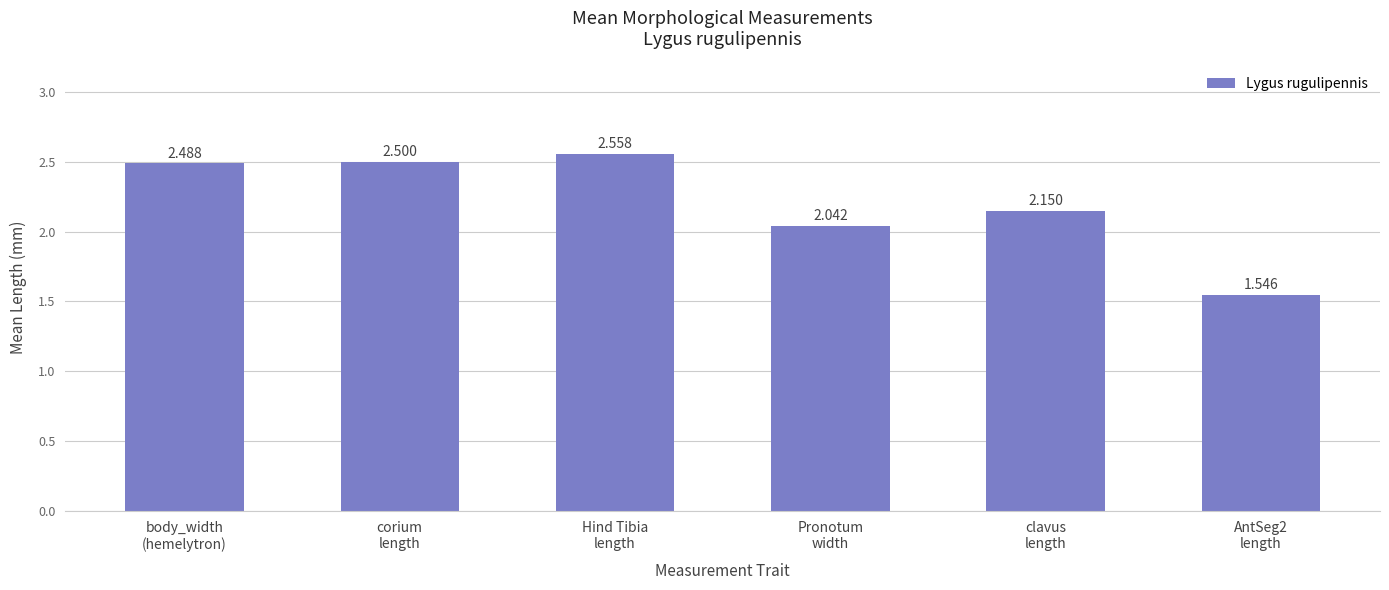

Which has a higher value, AntSeg2
length or Hind Tibia
length?

Hind Tibia
length